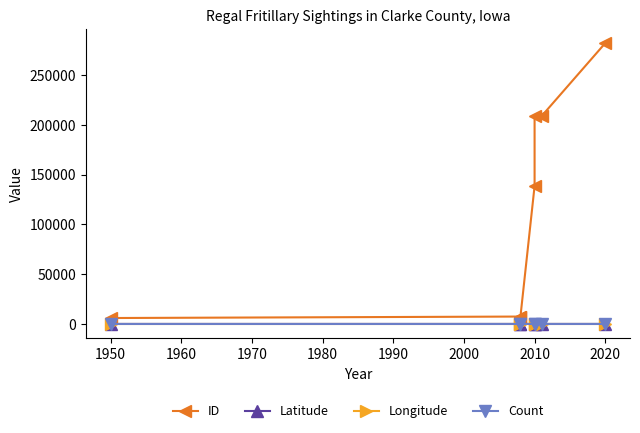

Which series has the largest total across all categories?

ID